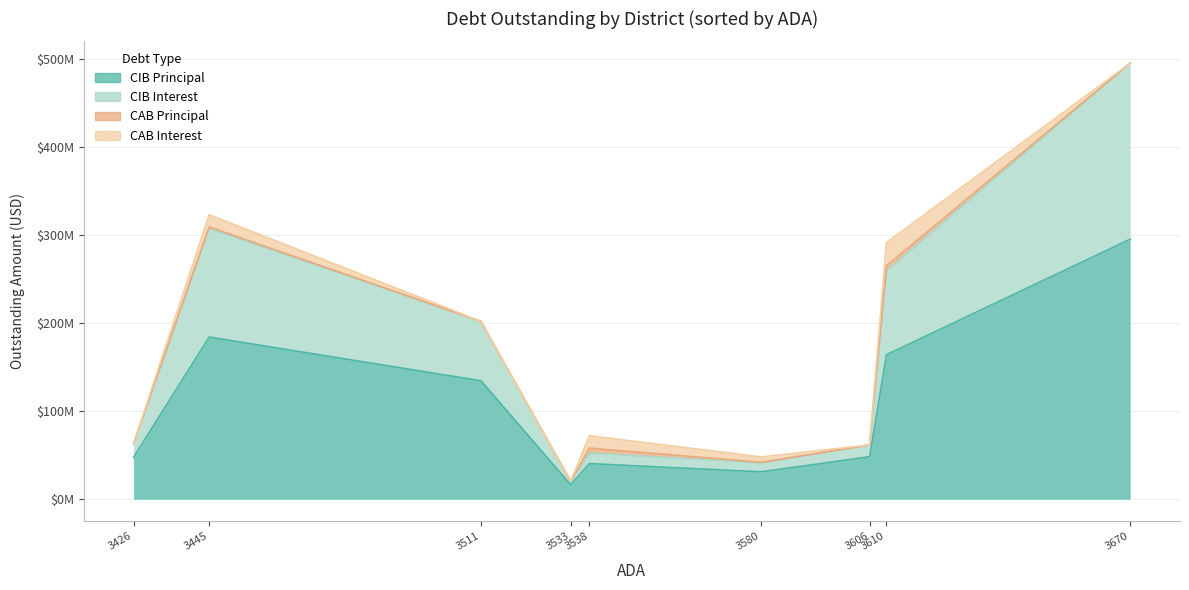

How many interior local valleys does the CABInterestOutstanding series have?

1